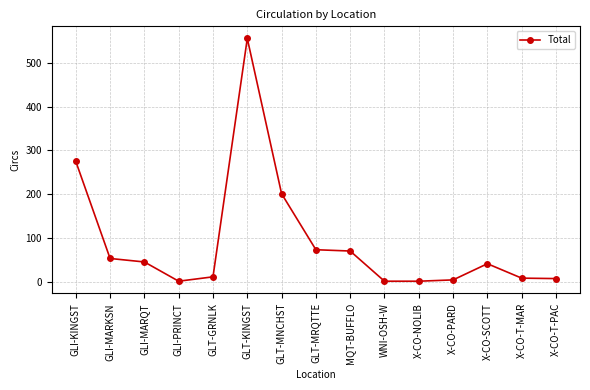

What is the value of the 4th point from the left?

1